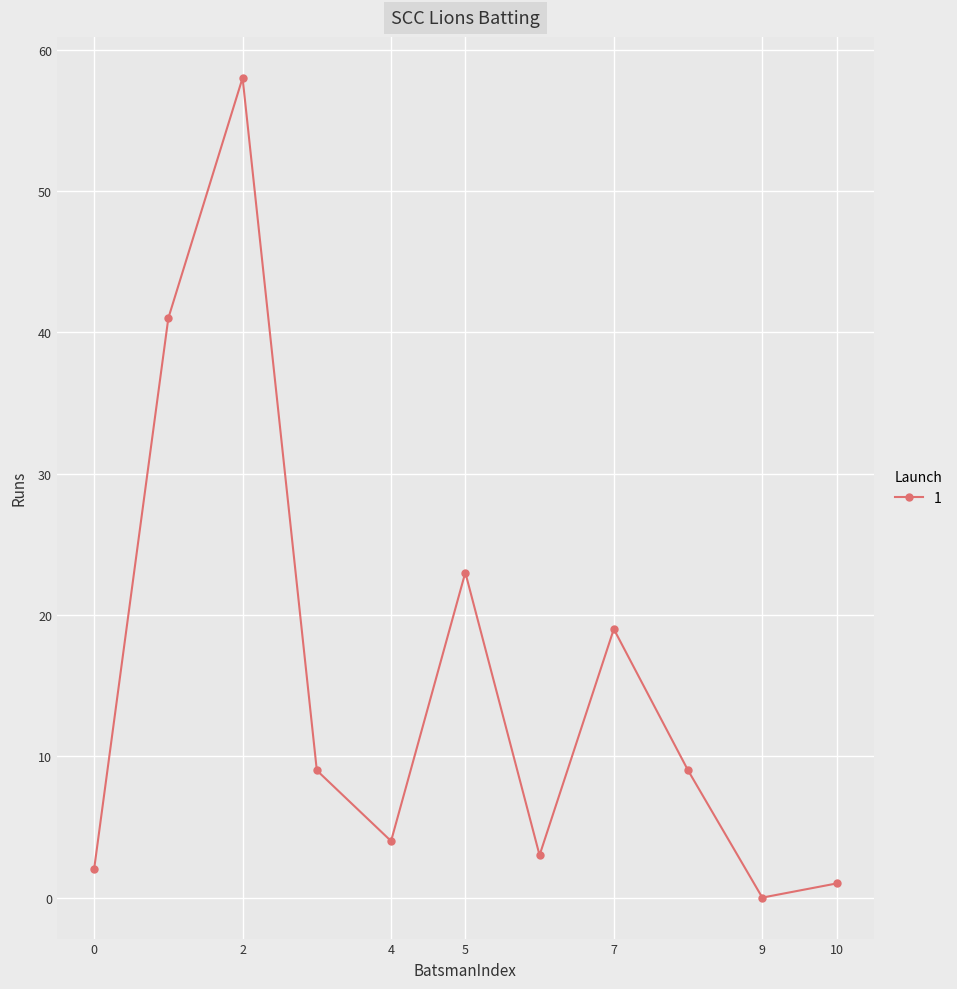

Reading right to left, extract all data points from this chart.

1	0	9	19	3	23	4	9	58	41	2